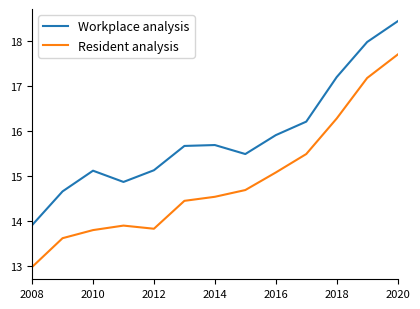

In Workplace analysis, how many points are higher than both neighbors (excluding endpoints)?

2